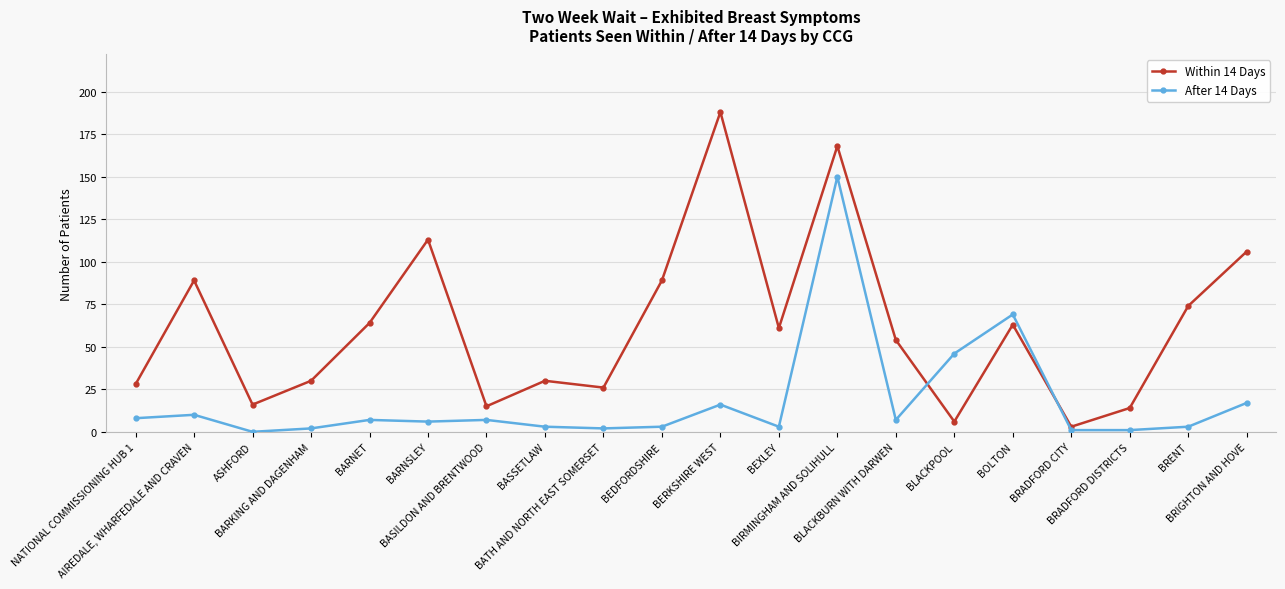

What is the maximum value shown in the chart?

188